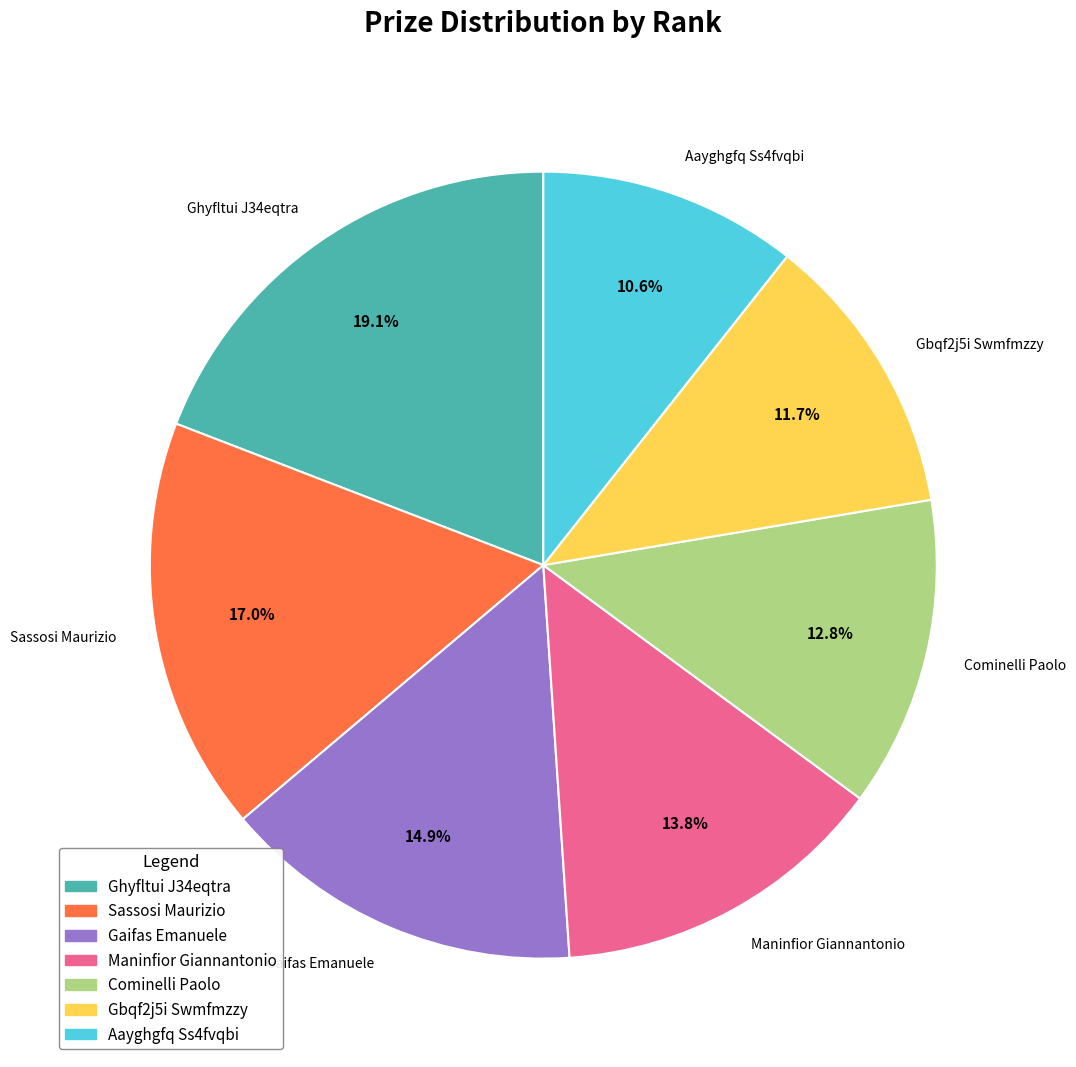

To the nearest percent, what is the difference between the largest and smallest slice percentages?

9%